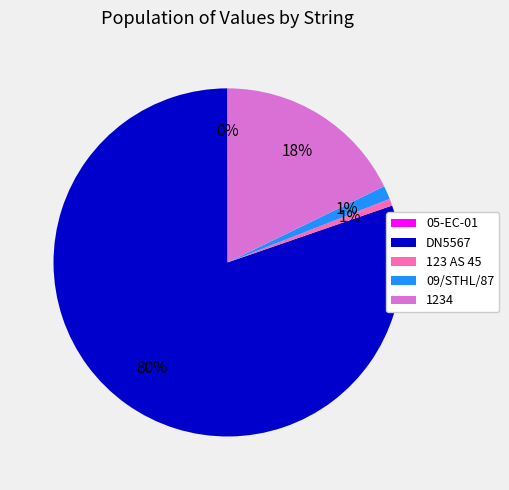

Which category has the biggest portion of the pie?

DN5567